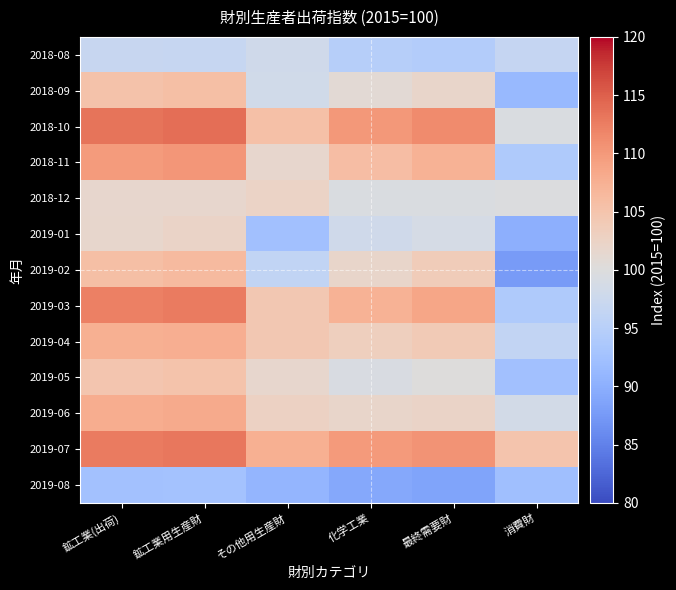

What is the total value across all series at 鉱工業(出荷)?

1372.1